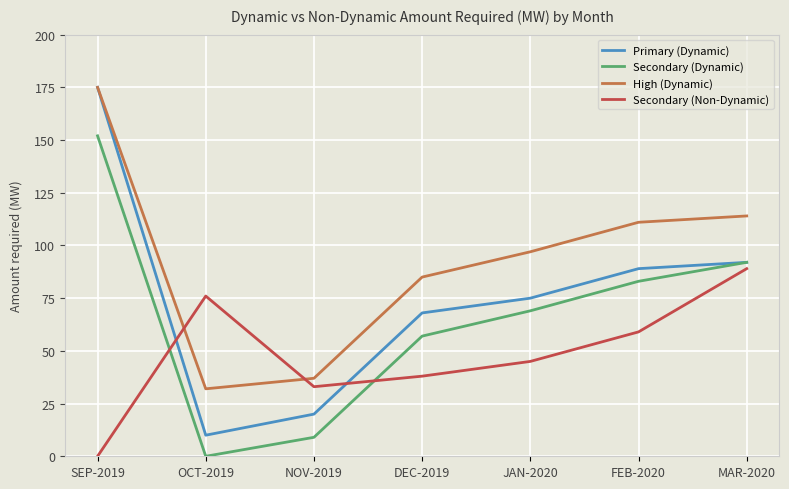

What is the difference between the highest and lowest values at OCT-2019?

76